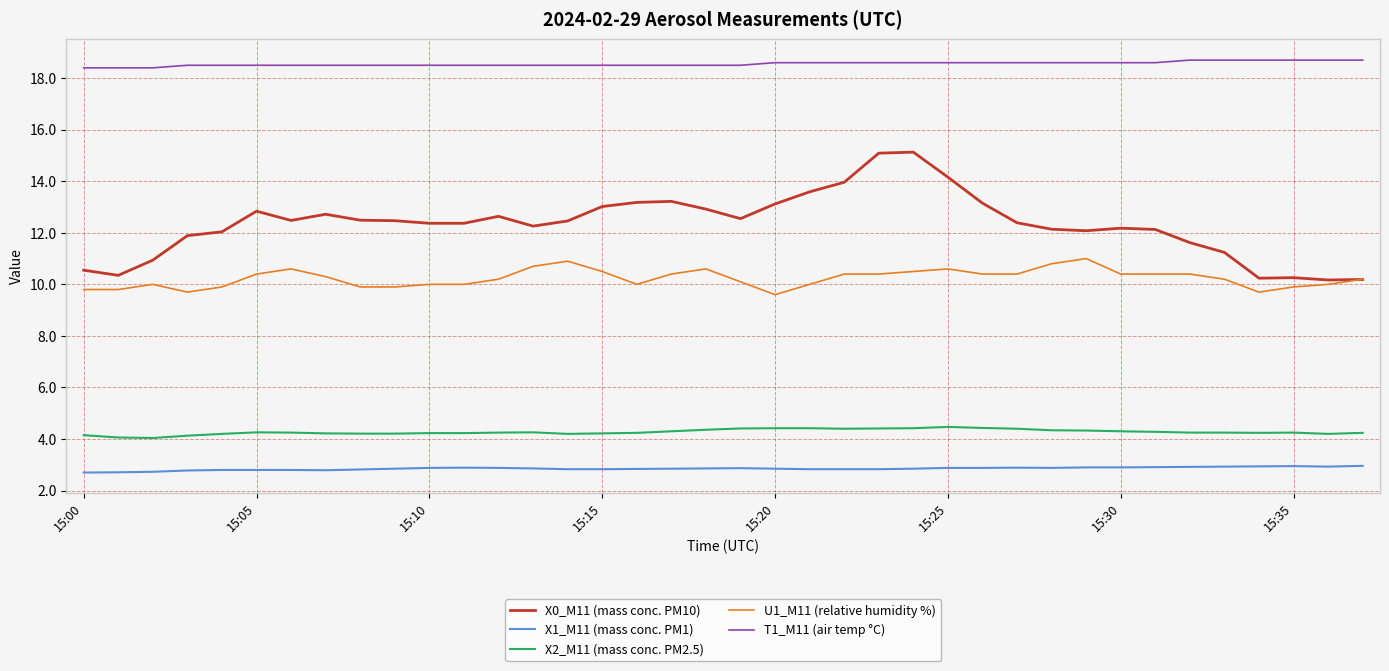

Which series has the largest total across all categories?

T1_M11 (air temp °C)